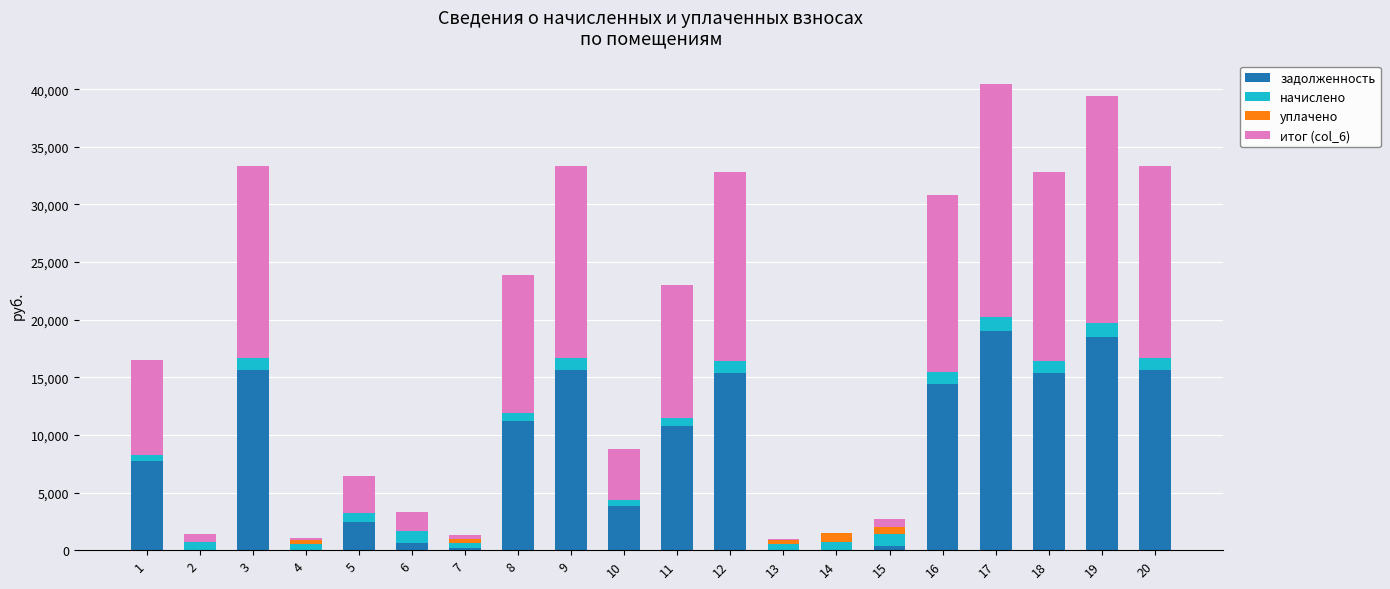

What is the maximum value for задолженность?

18977.5